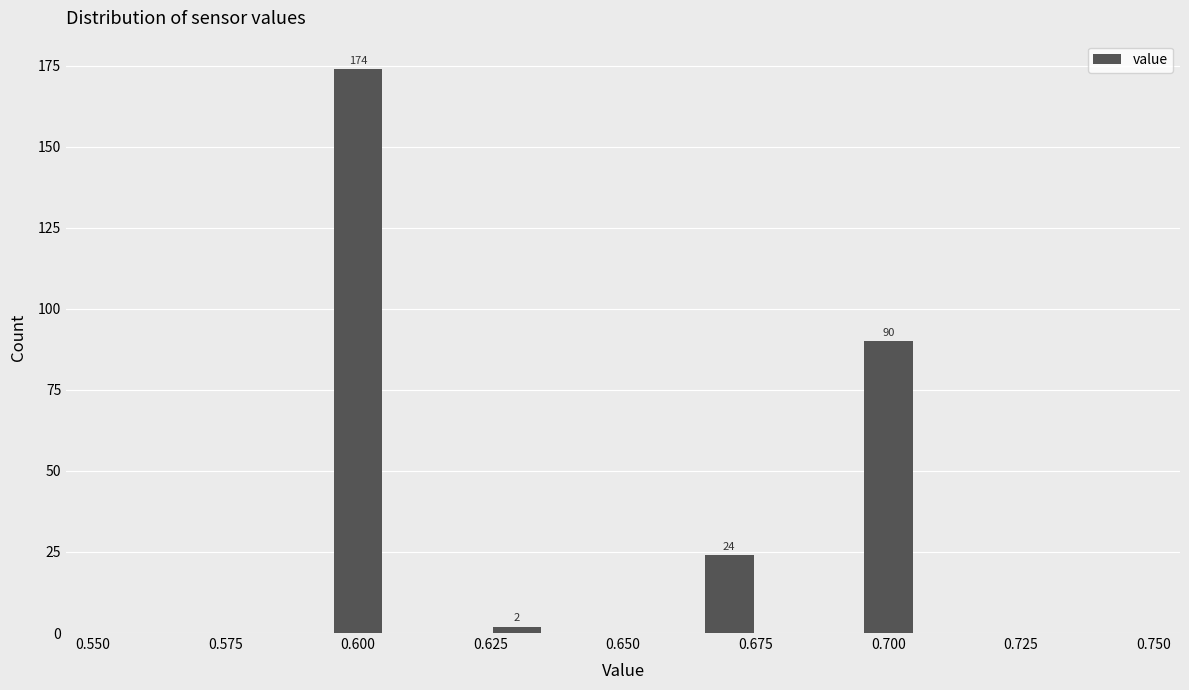

Read against the x-axis, roughly where is the centre of the tallest bar?

0.600